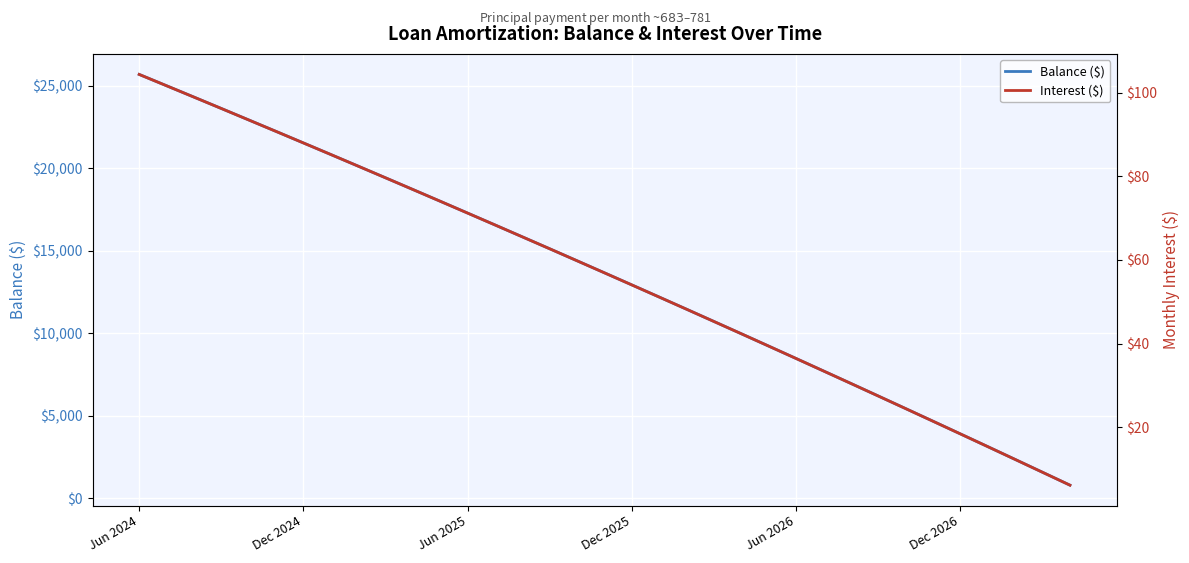

True or false: Interest ($) and Balance ($) cross at least once.

False